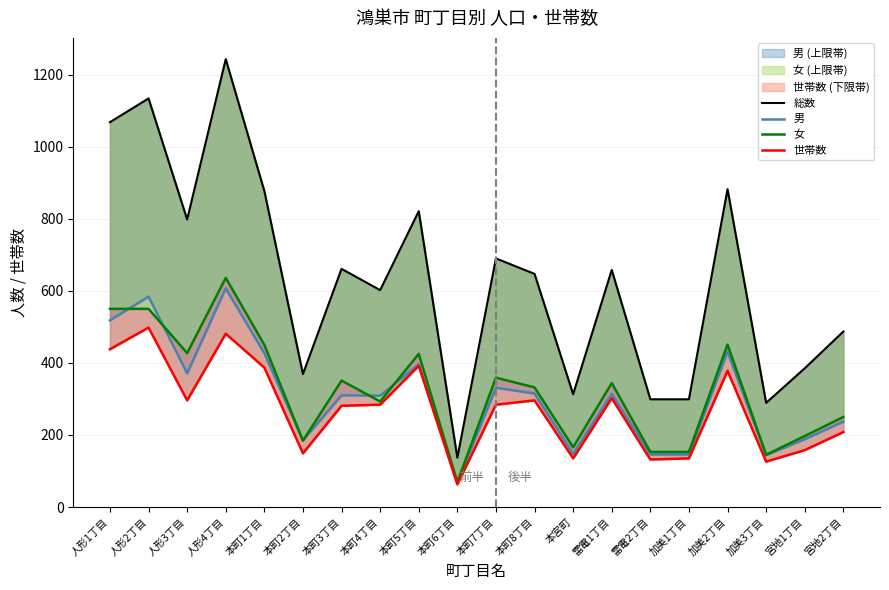

What is the difference between the maximum and minimum values in the 総数 series?

1106